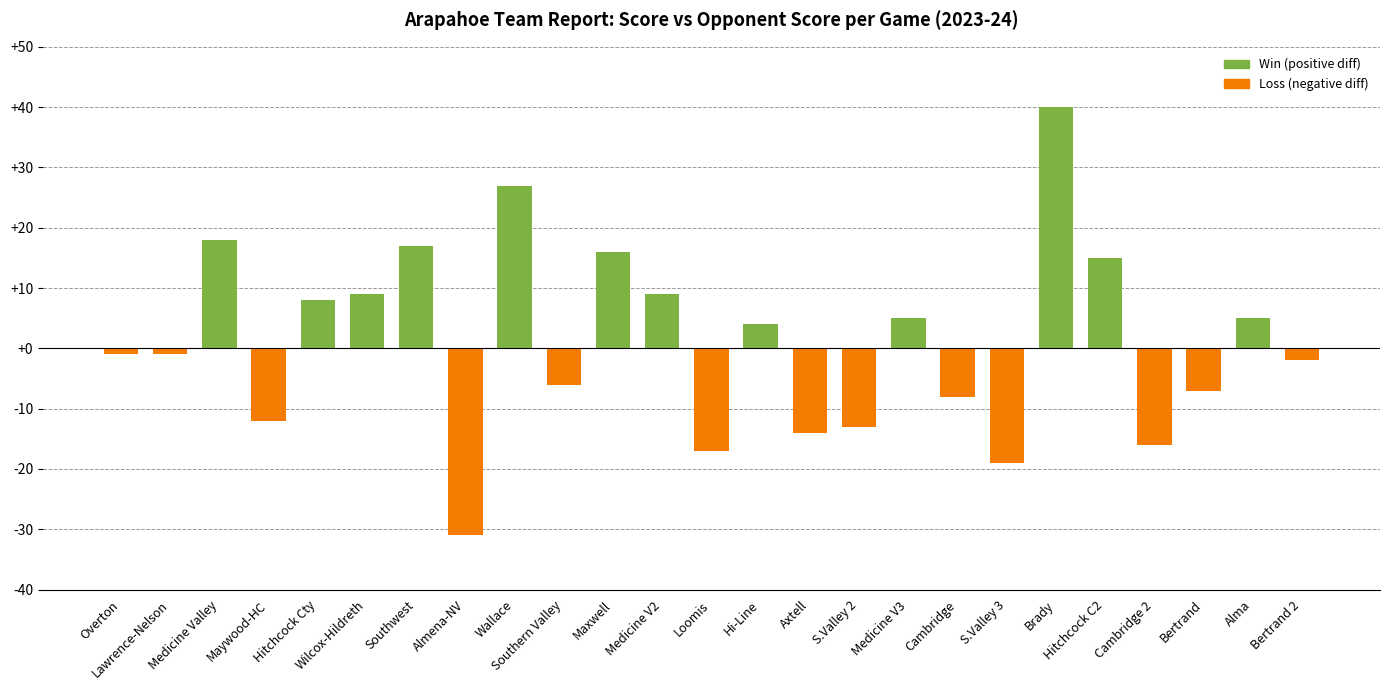

What is the value of the 23rd bar from the left?

-7